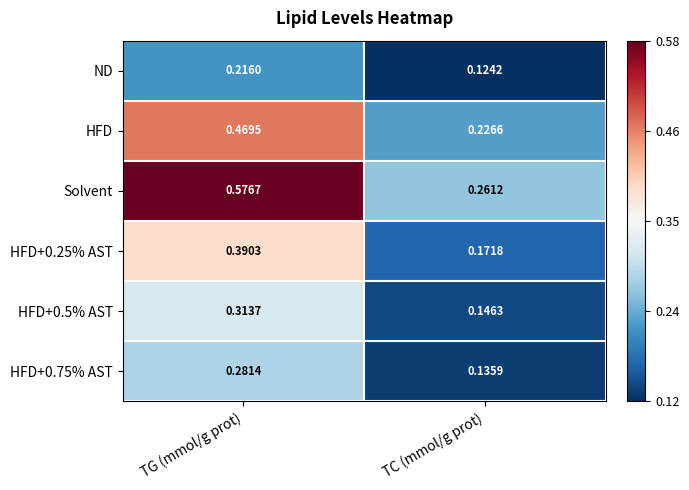

At which category is the sum across all series the highest?

TG (mmol/g prot)